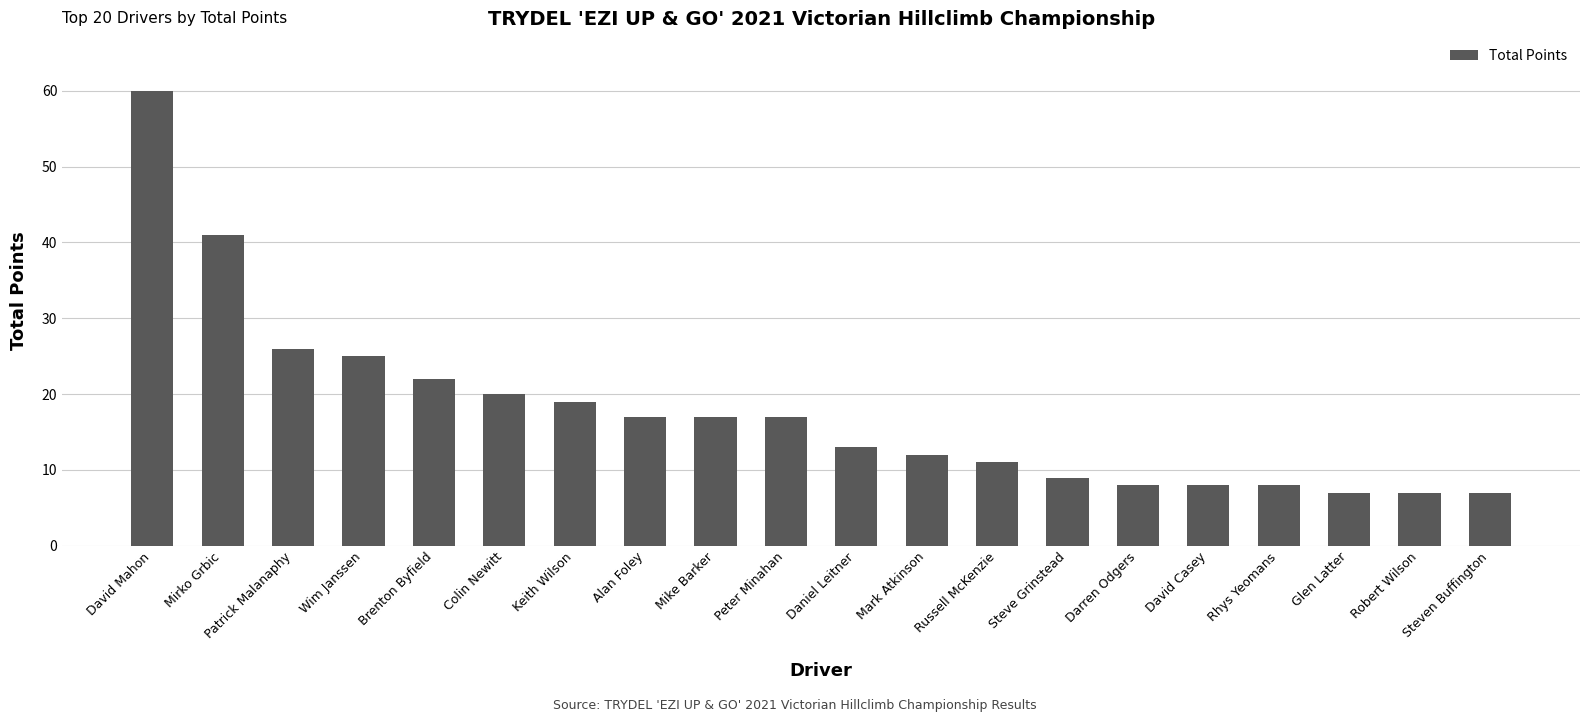

How many series are shown in this chart?

1